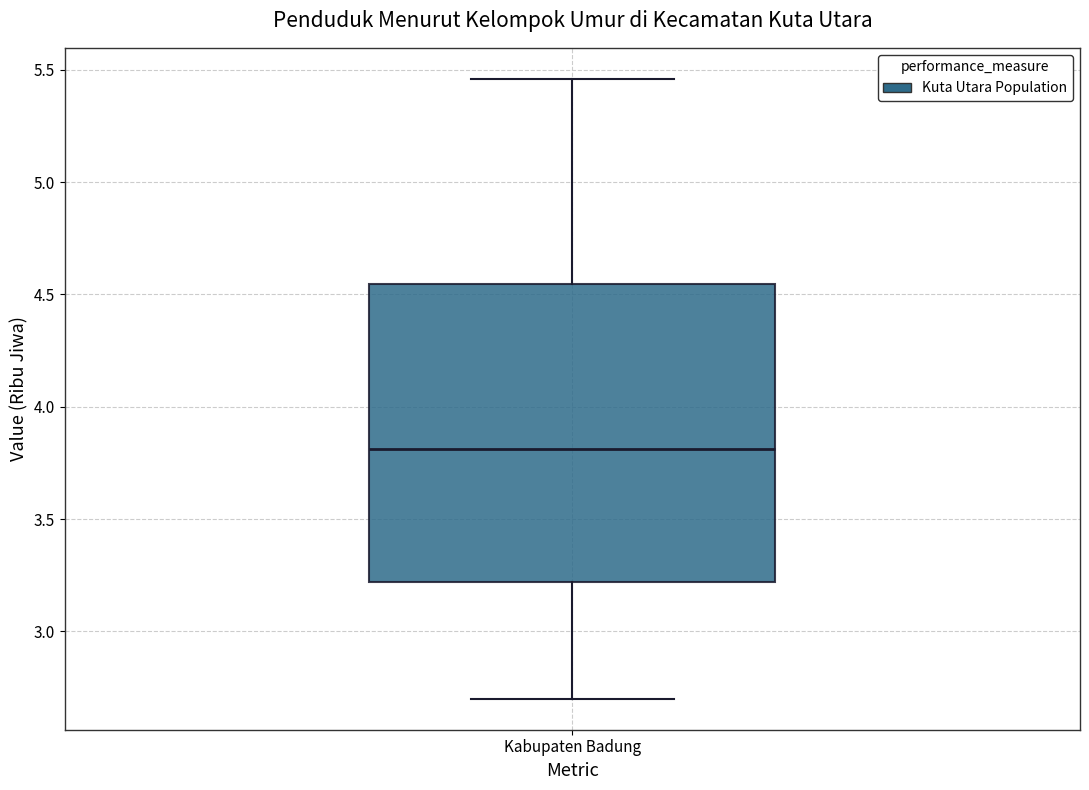

Read this box plot against the y-axis: the position of the median line, the range covered by the box, and the ends of both whiskers. The values are not printed on the chart, so give them approximately, as read against the axis.

median 3.80, box 3.20 to 4.55, whiskers 2.70 to 5.45